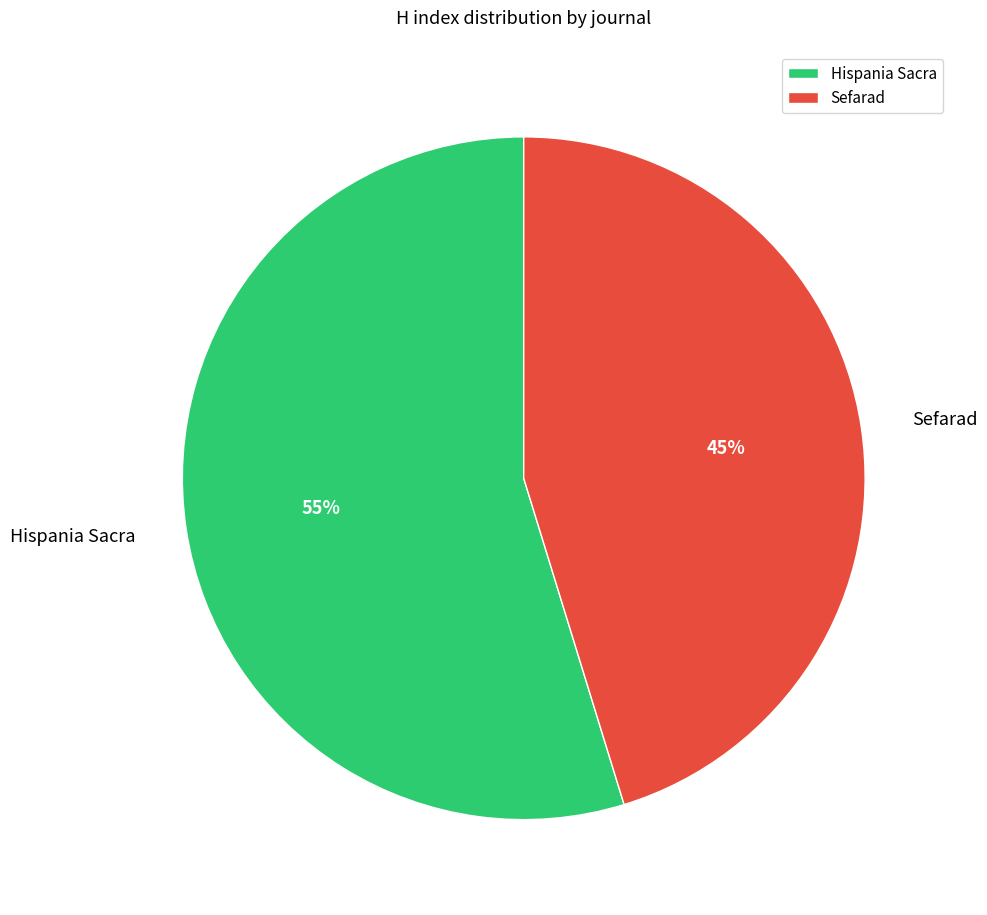

Do Sefarad and Hispania Sacra together represent more than half of the pie?

Yes